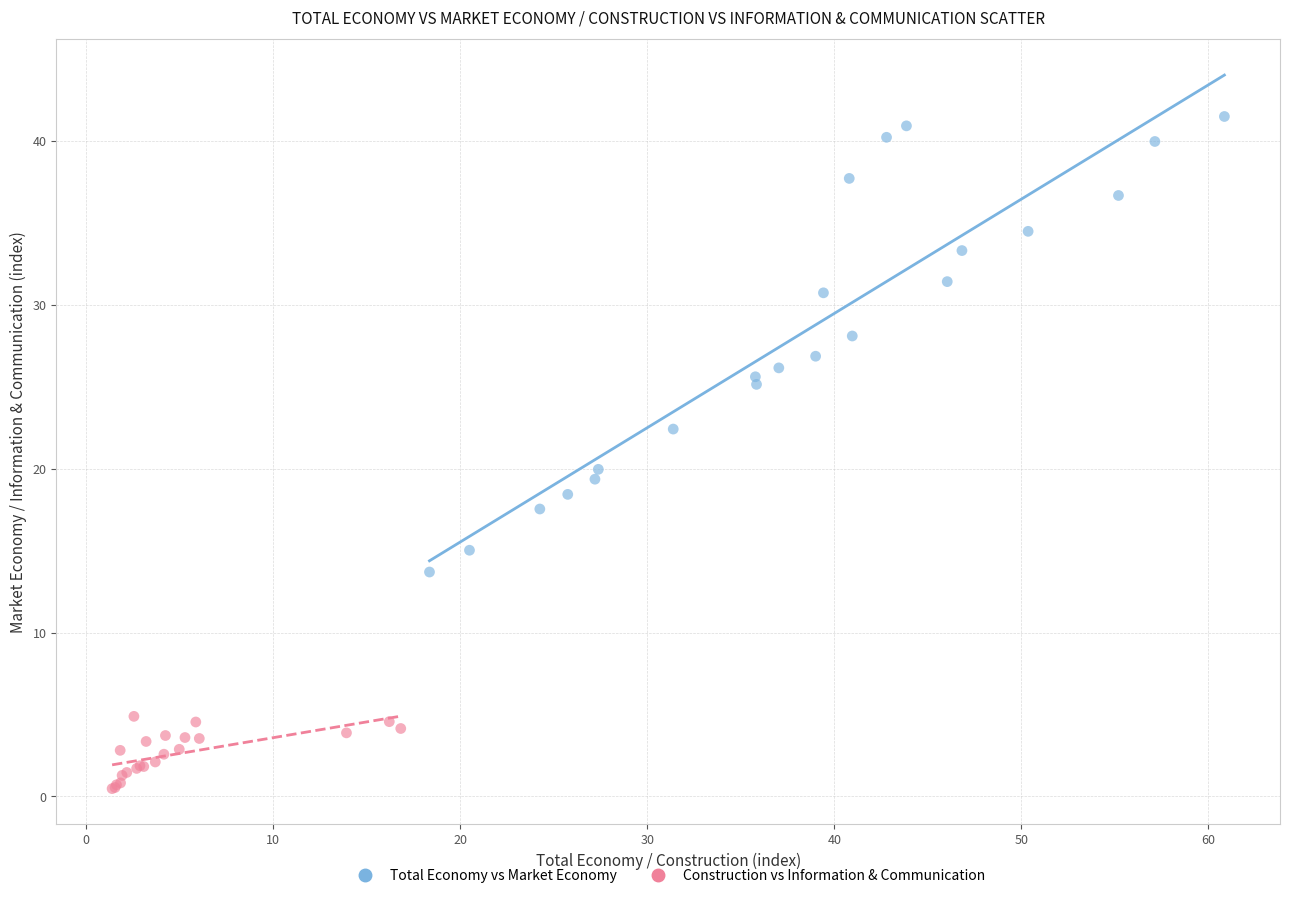

Which series reaches the minimum Y coordinate?

Construction vs Information & Communication